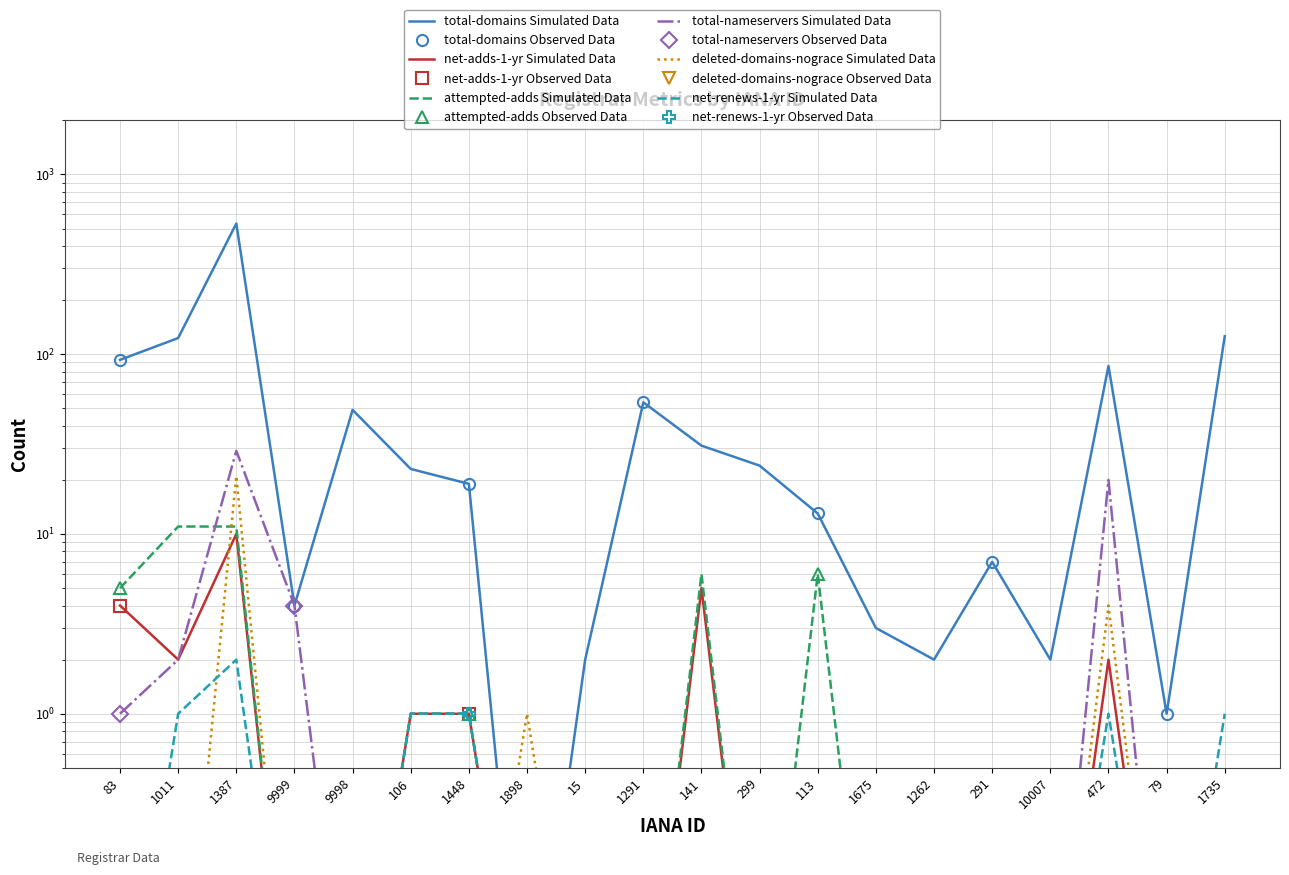

What is the label of the 20th point from the right?

83